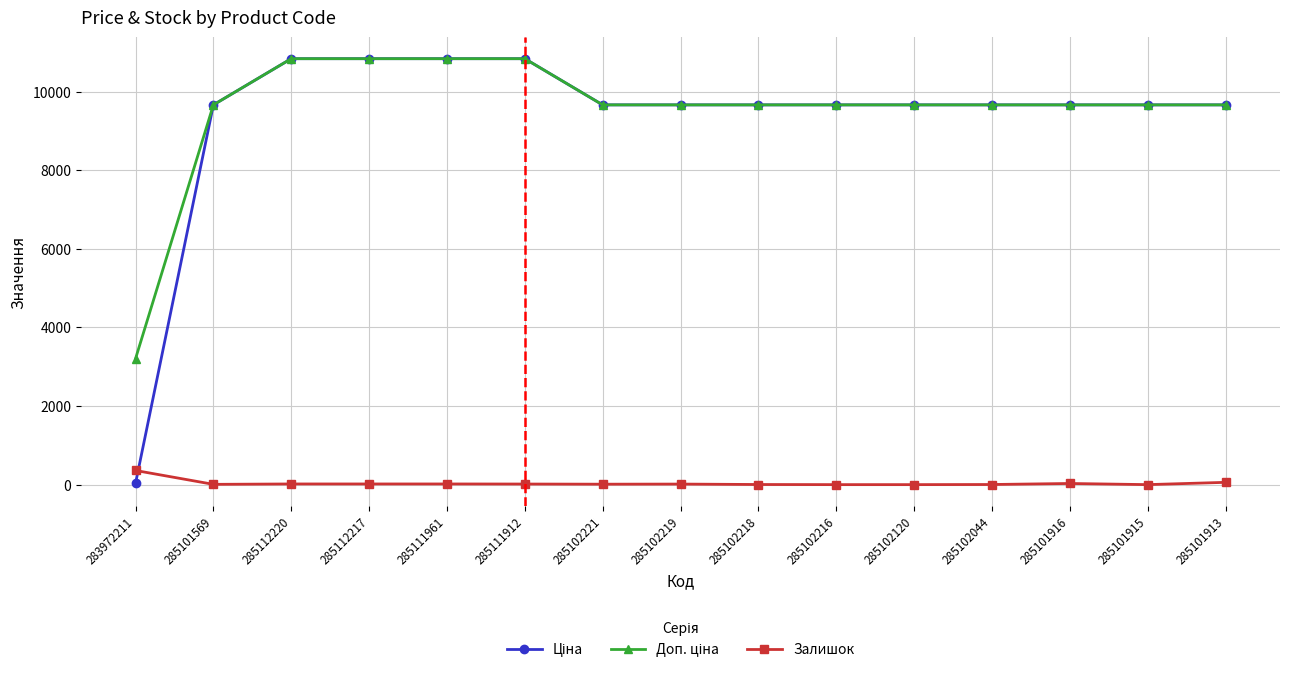

What is the difference between the maximum and minimum values in the Залишок series?

360.0